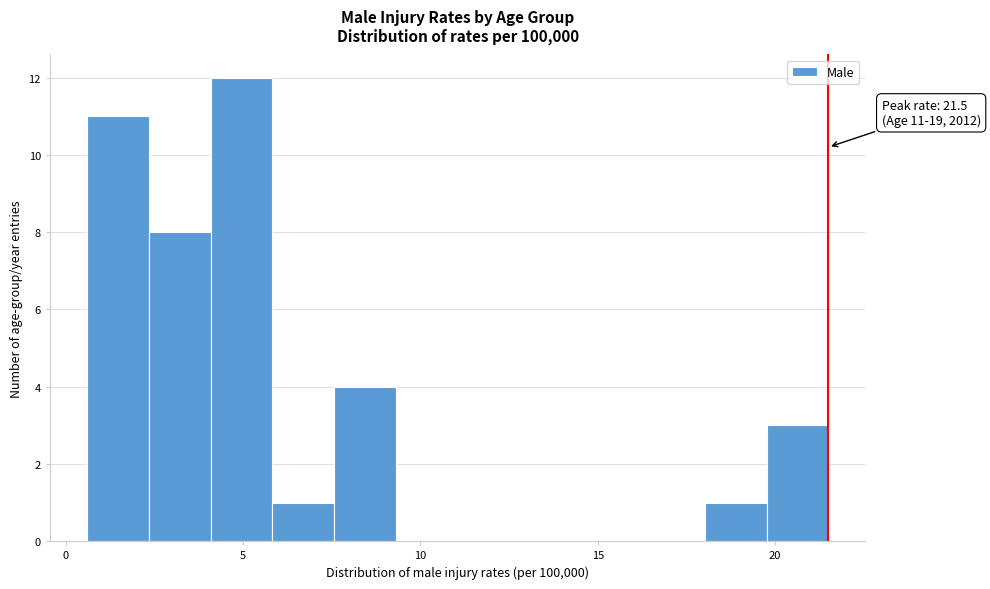

Read against the x-axis, roughly where is the centre of the tallest bar?

5.0